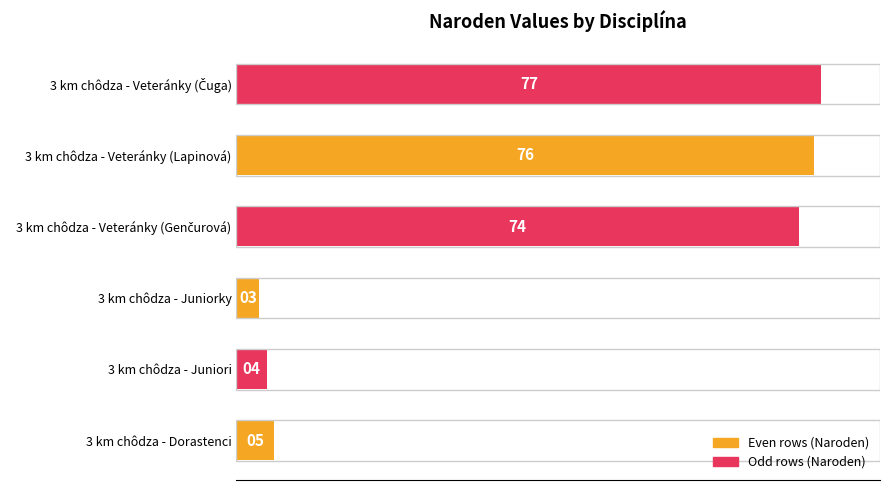

Does the chart contain any negative values?

No